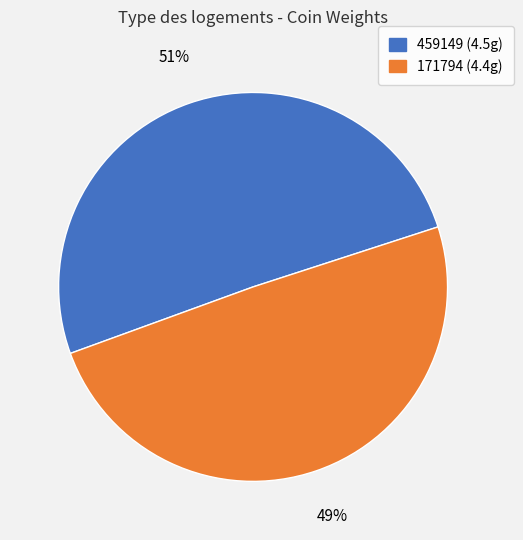

To the nearest percent, what is the average slice percentage?

50%